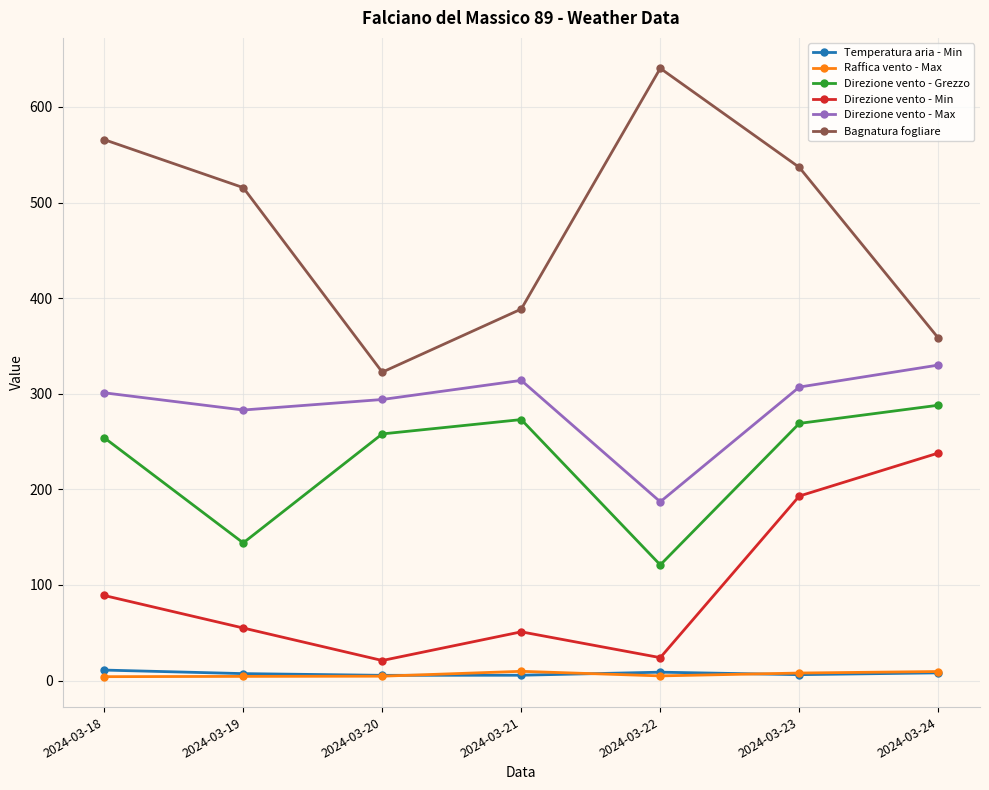

The Raffica vento - Max series shows 4.4 at 2024-03-19. True or false?

True